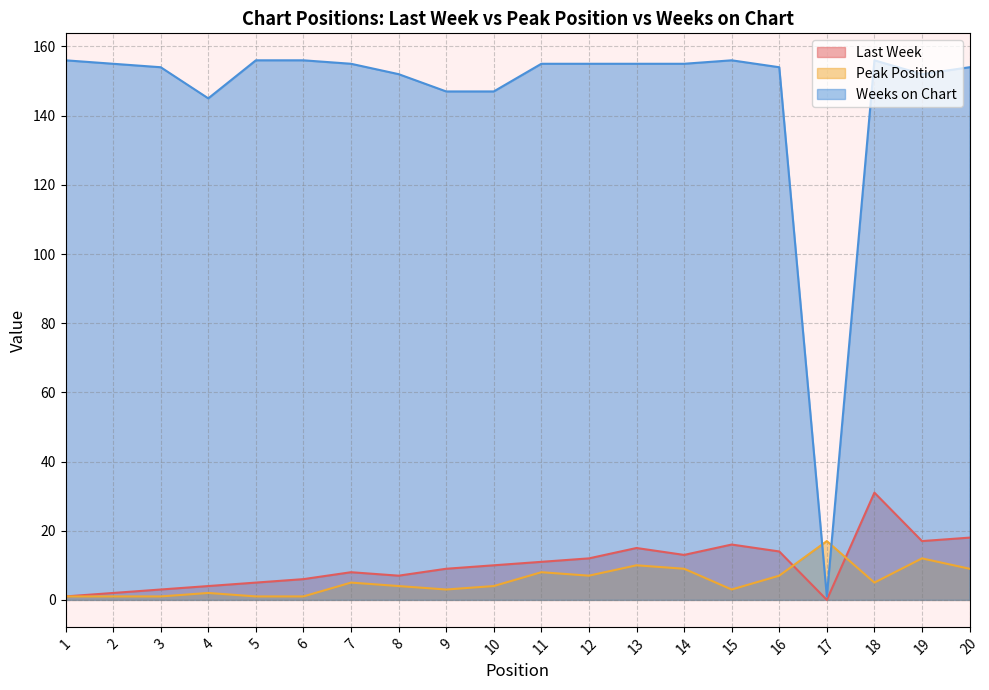

What is the maximum value shown in the chart?

156